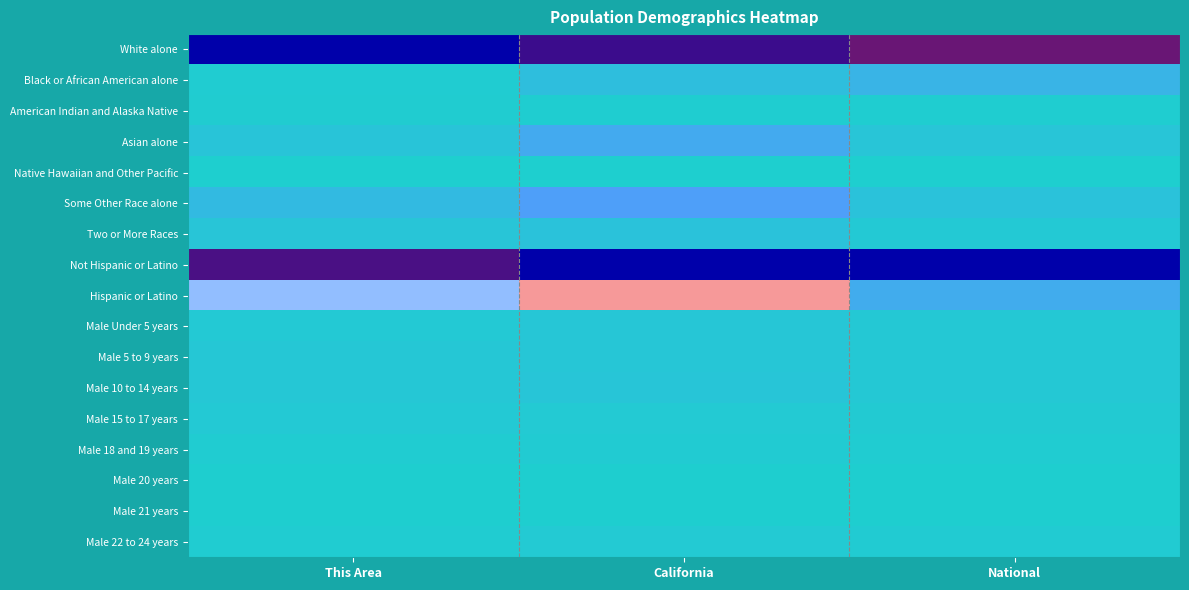

Which series has the widest spread of values?

Hispanic or Latino